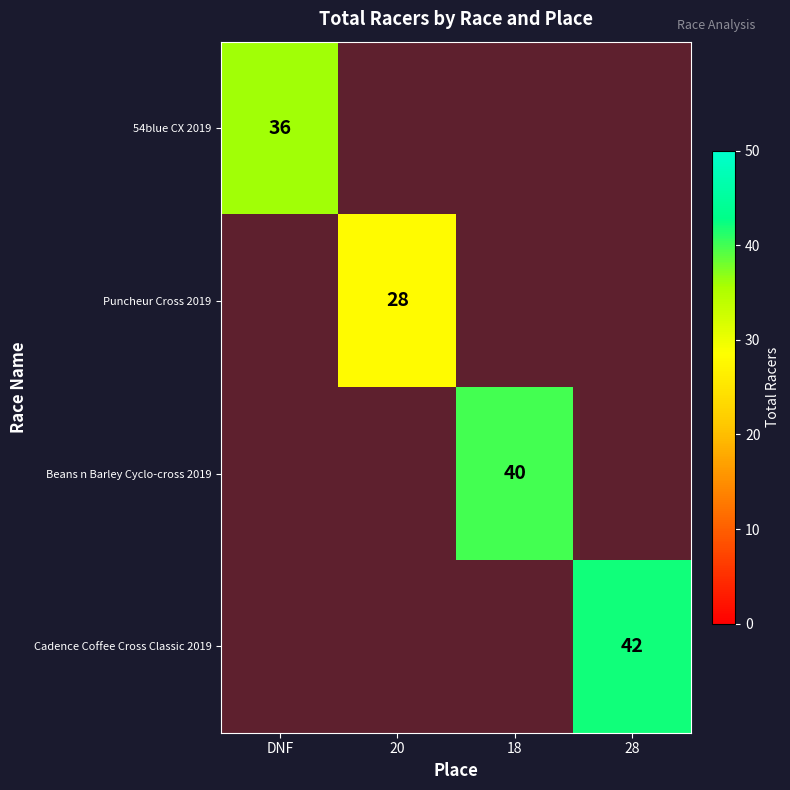

What is the highest value of the row_0 series?

36.0